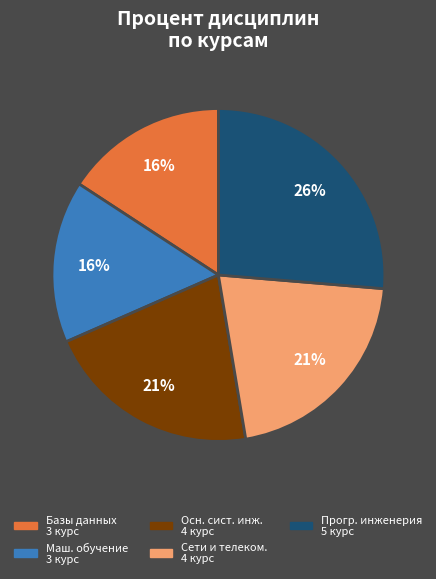

To the nearest percent, what is the average slice percentage?

20%